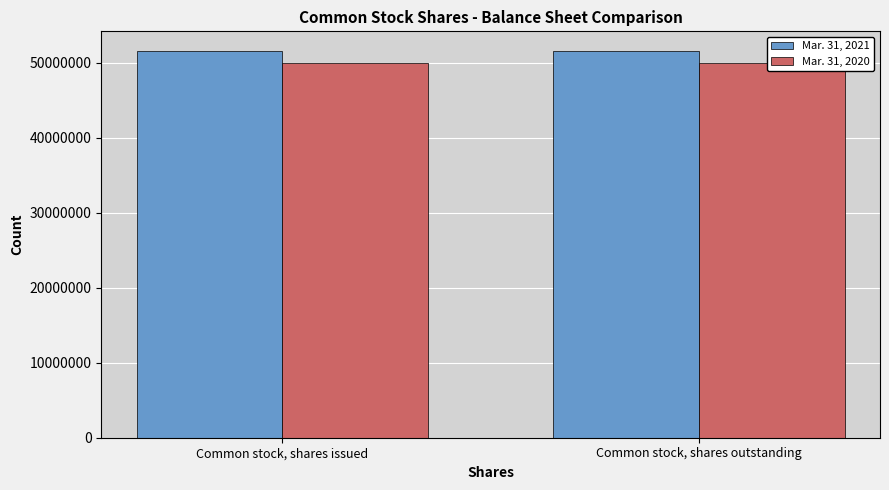

What is the lowest value of the Mar. 31, 2021 series?

51590830